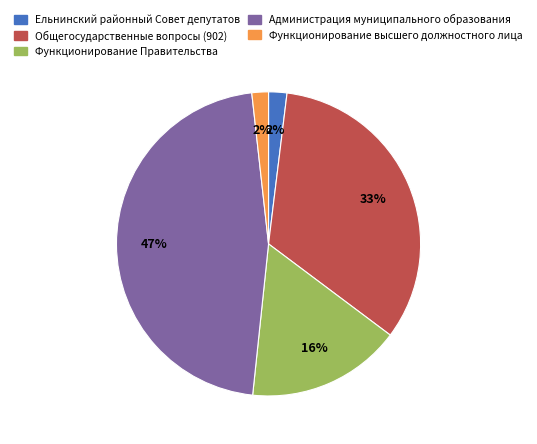

To the nearest percent, what is the difference between the largest and smallest slice percentages?

45%